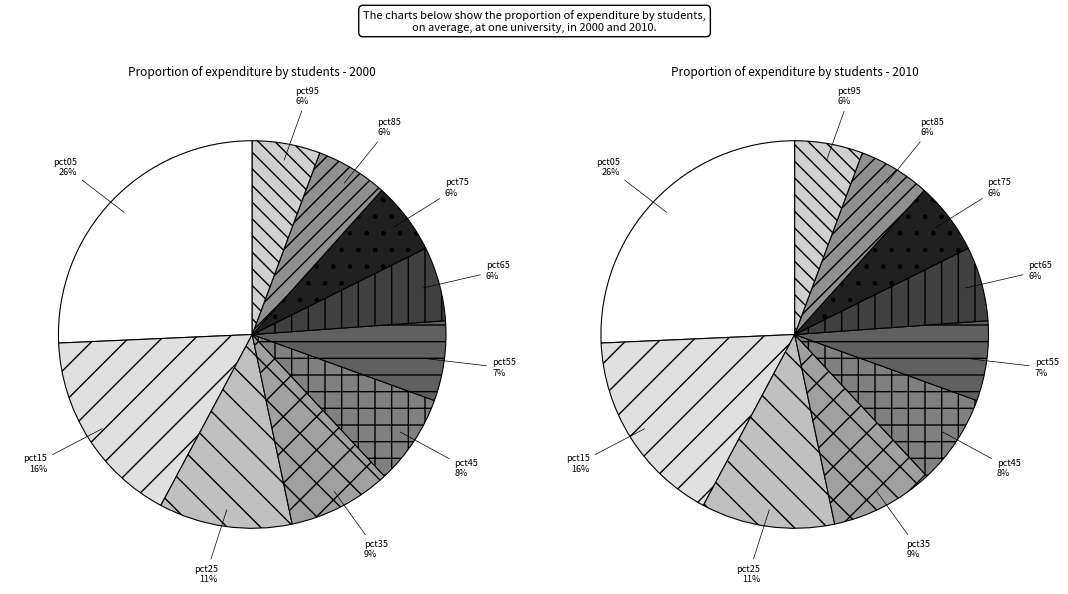

What is the ratio of the value at pct65 to the value at pct45?

0.8